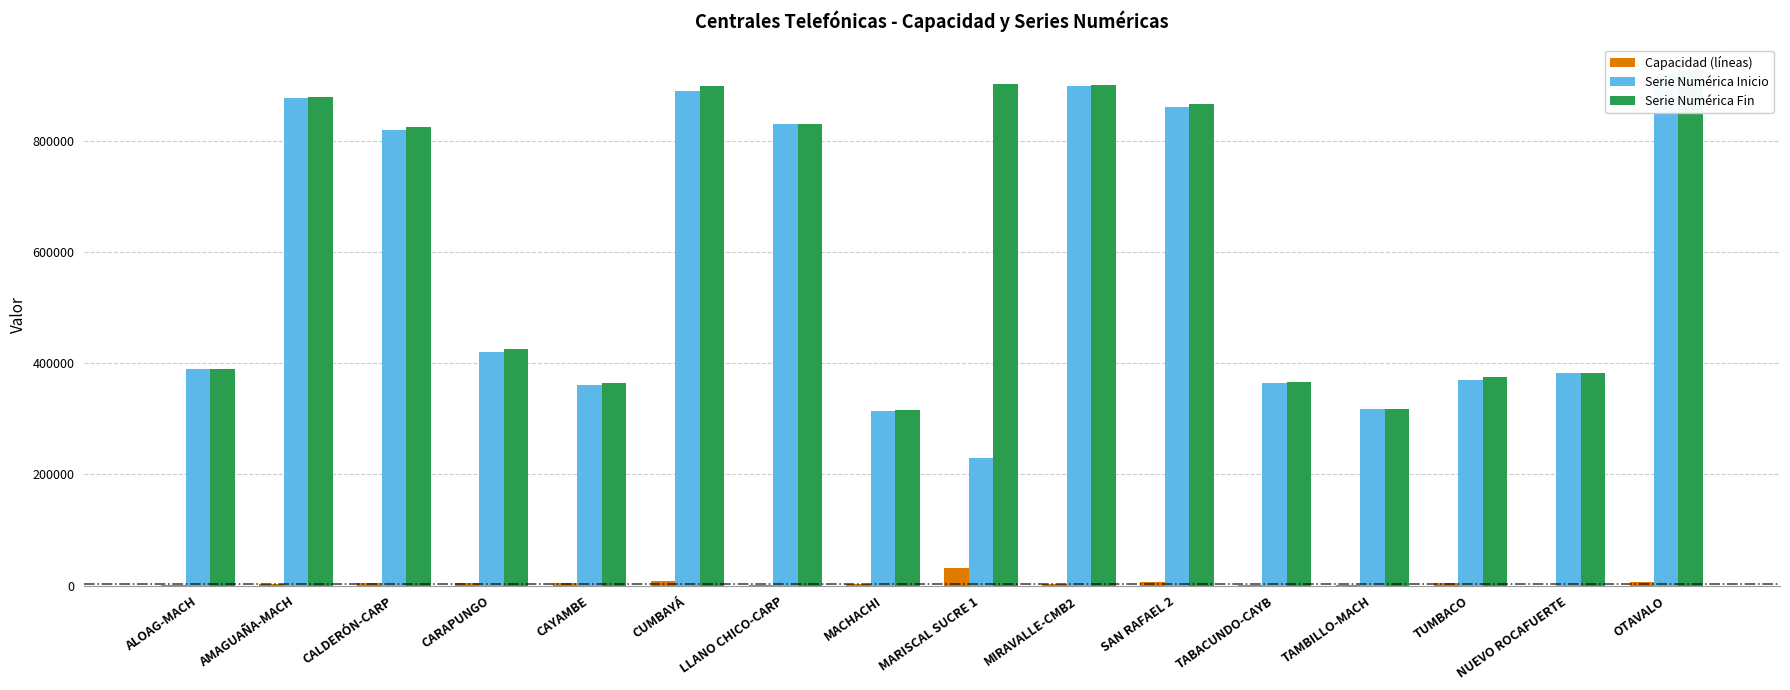

How many data points does each series have?

16